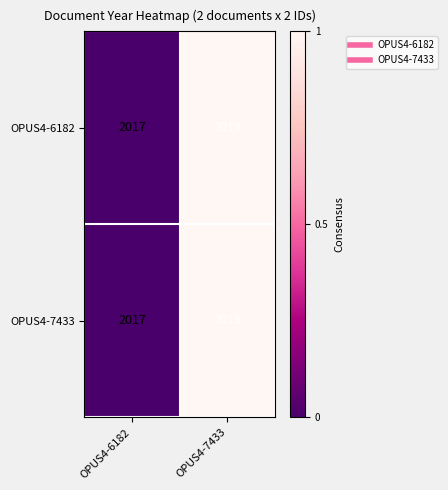

What value does the OPUS4-7433 series have at OPUS4-6182?

2017